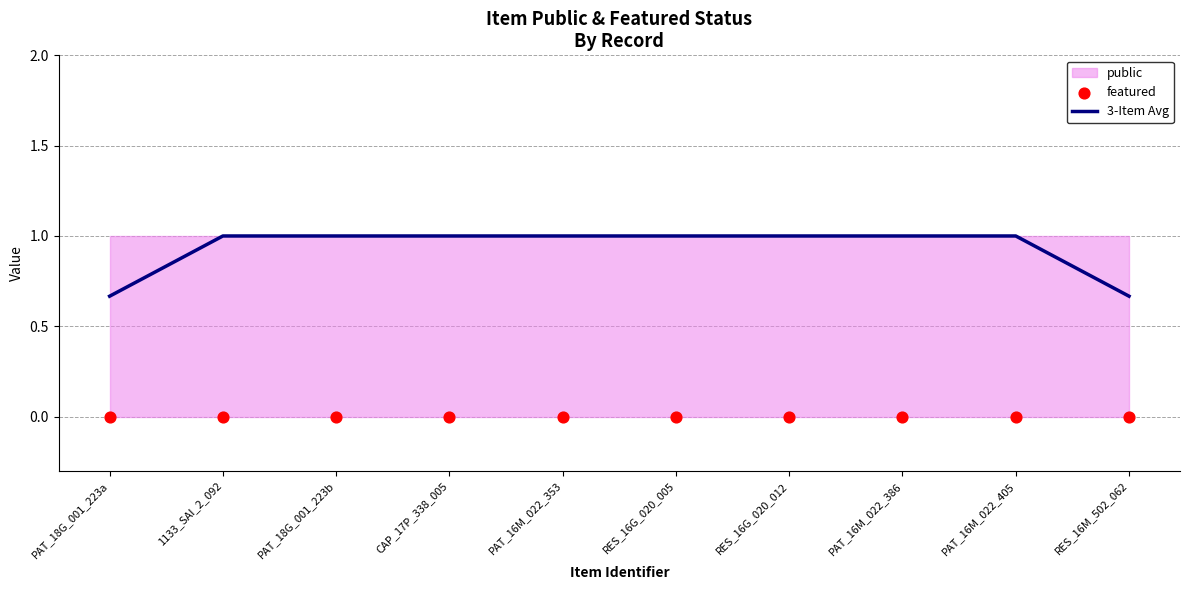

Which series contains the highest Y value?

3-Item Avg